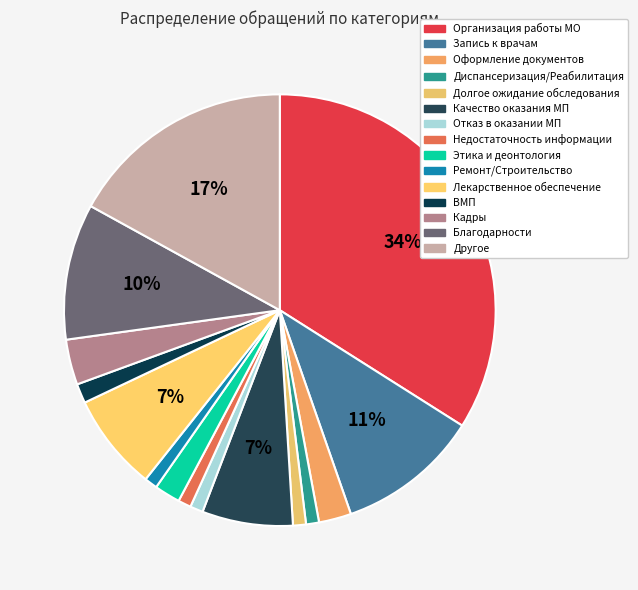

Which has a higher value, Организация работы МО or ВМП?

Организация работы МО